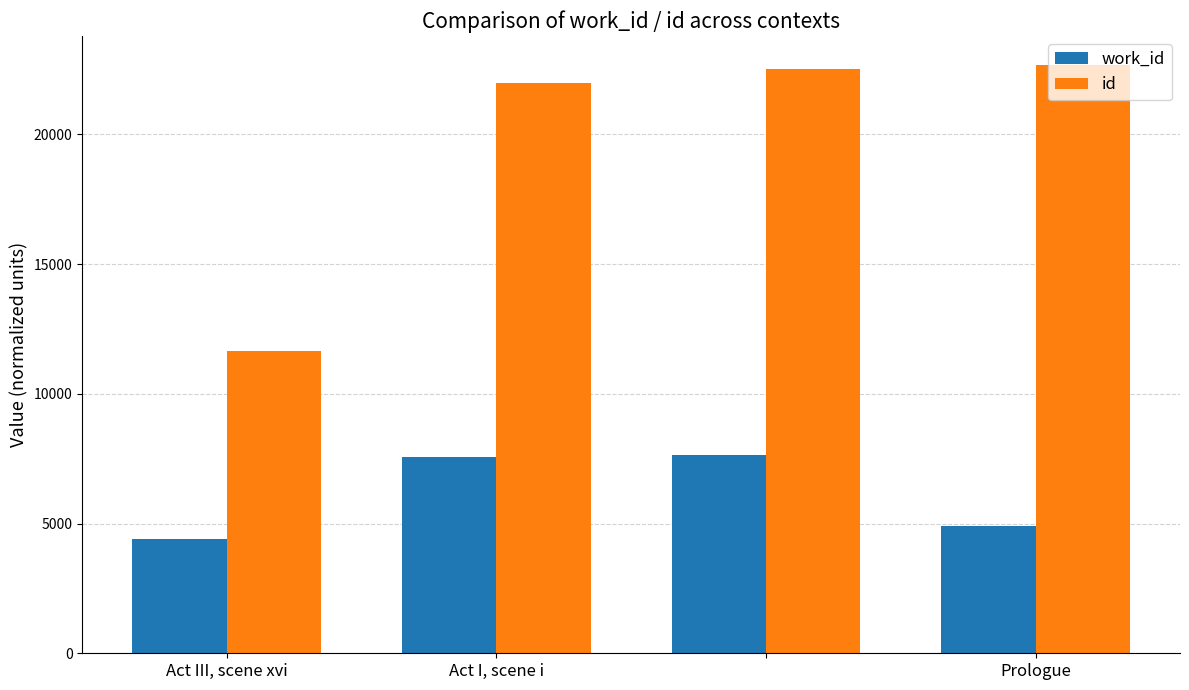

Which series has the largest range (max minus min)?

id